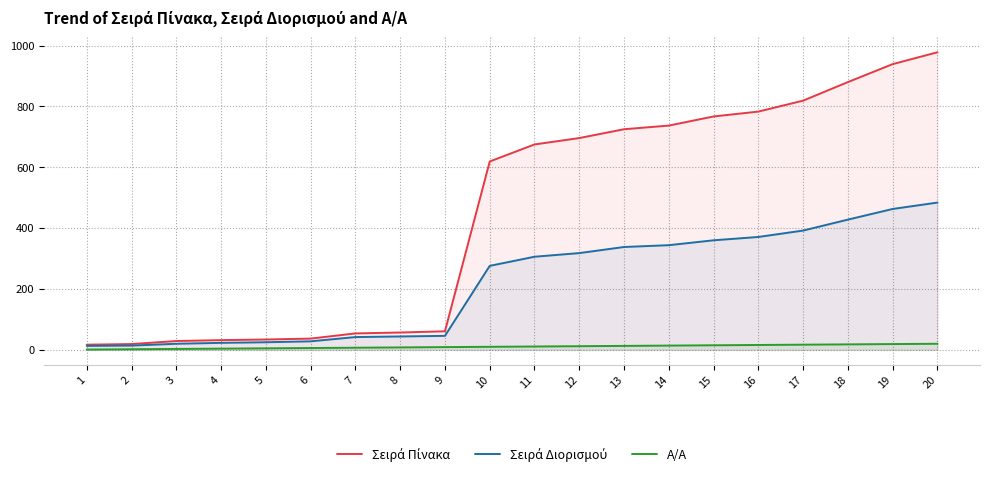

True or false: Σειρά Πίνακα and Σειρά Διορισμού intersect in this chart.

False